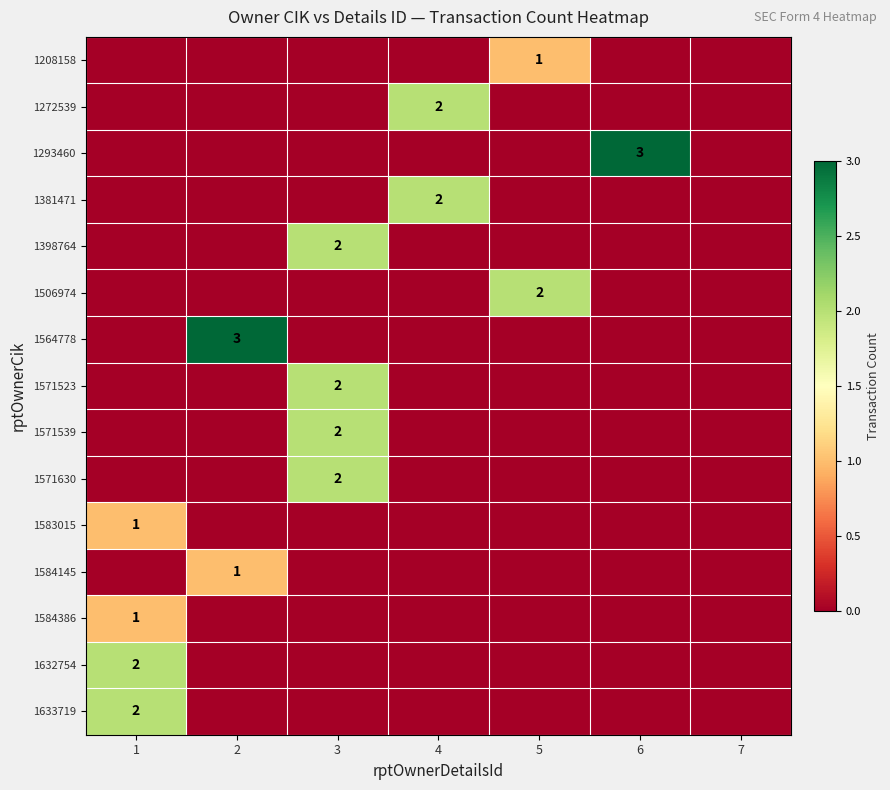

True or false: 1583015 has a value of 1 at 1.

True